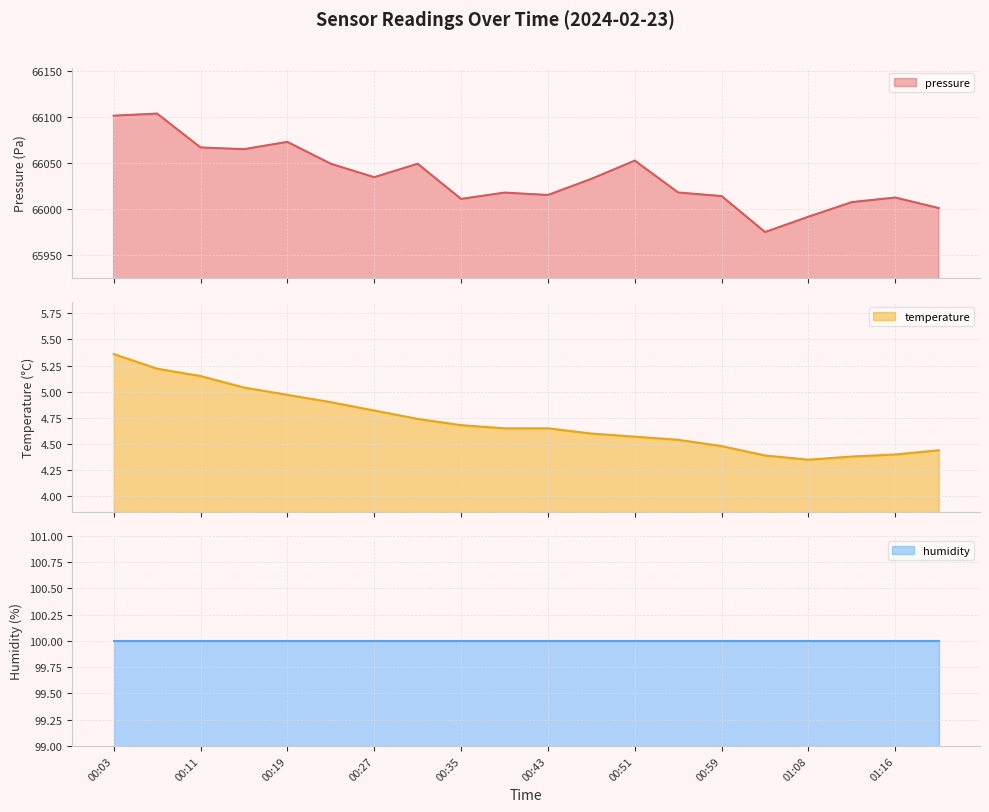

True or false: temperature and pressure intersect in this chart.

False